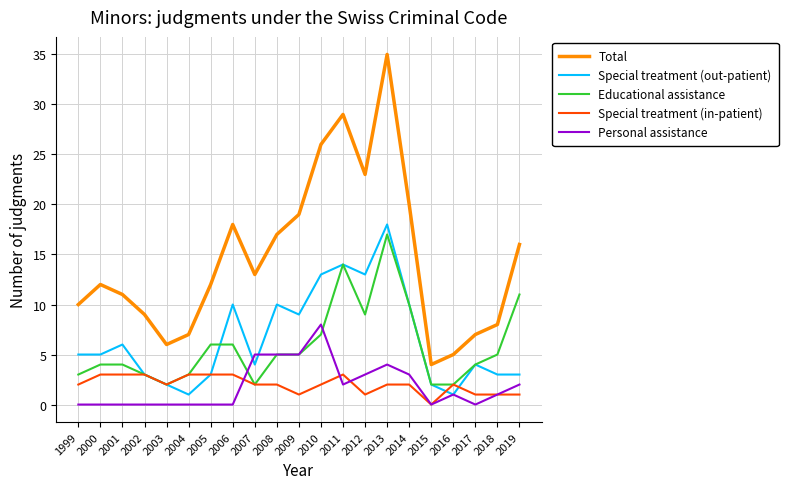

Reading right to left, what are all the values shown in this chart?

Total: 16	8	7	5	4	20	35	23	29	26	19	17	13	18	12	7	6	9	11	12	10
Special treatment (out-patient): 3	3	4	1	2	10	18	13	14	13	9	10	4	10	3	1	2	3	6	5	5
Educational assistance: 11	5	4	2	2	10	17	9	14	7	5	5	2	6	6	3	2	3	4	4	3
Special treatment (in-patient): 1	1	1	2	0	2	2	1	3	2	1	2	2	3	3	3	2	3	3	3	2
Personal assistance: 2	1	0	1	0	3	4	3	2	8	5	5	5	0	0	0	0	0	0	0	0